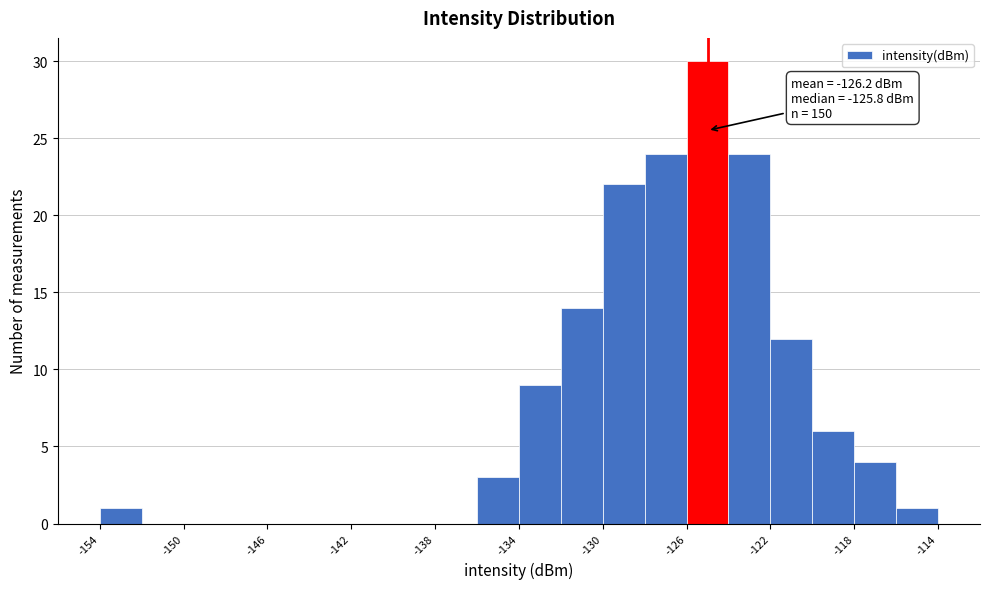

Over which range of the x-axis is the bar tallest?

-126 to -124